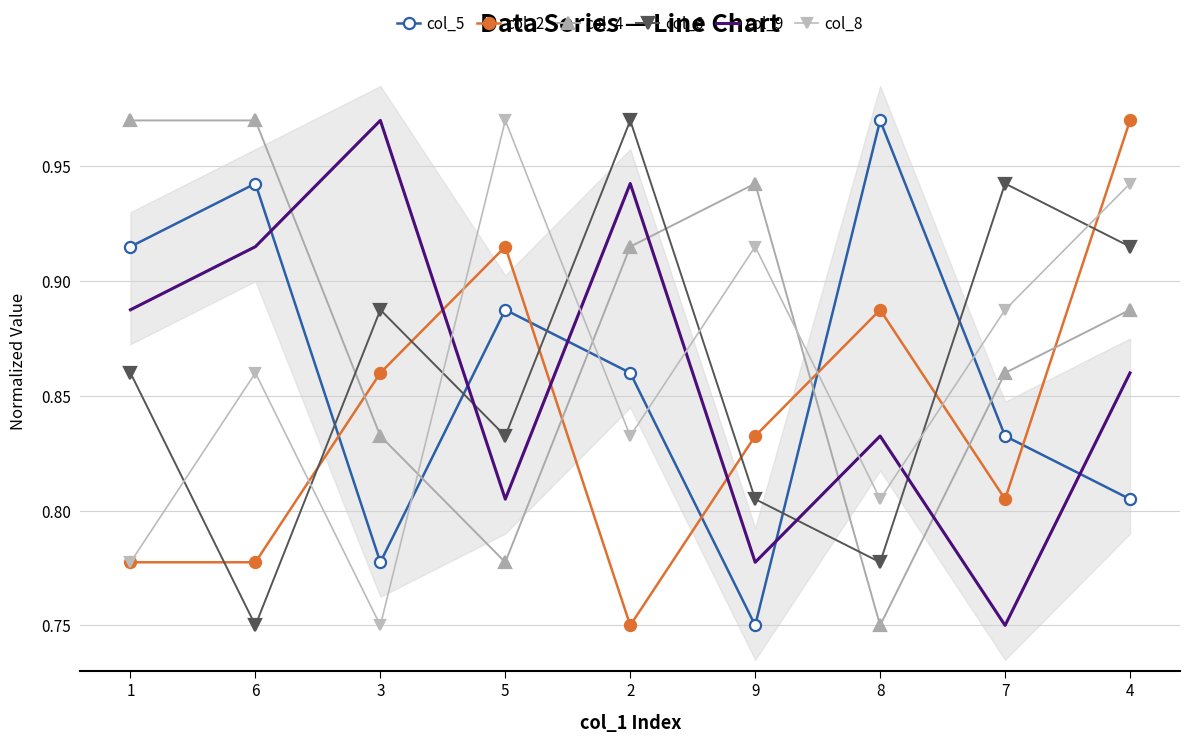

What is the minimum value for col_9?

0.8